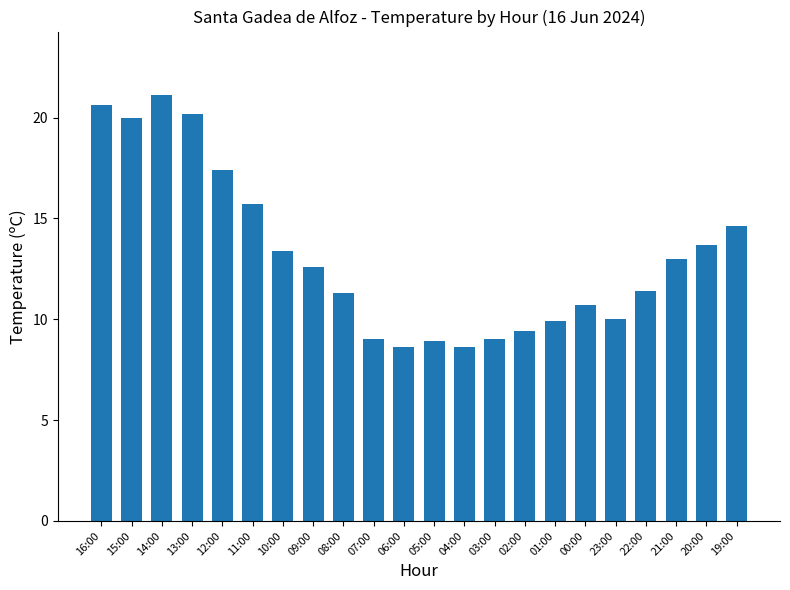

Between 12:00 and 09:00, which is larger?

12:00